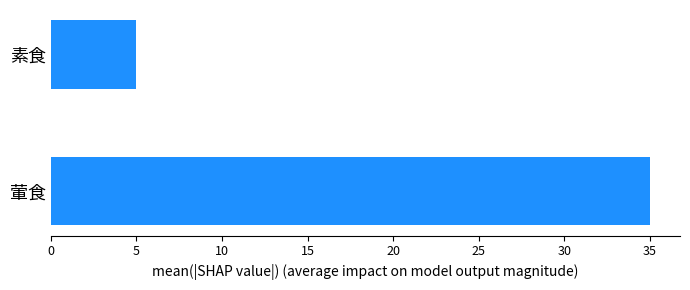

What is the sum of all values?

40